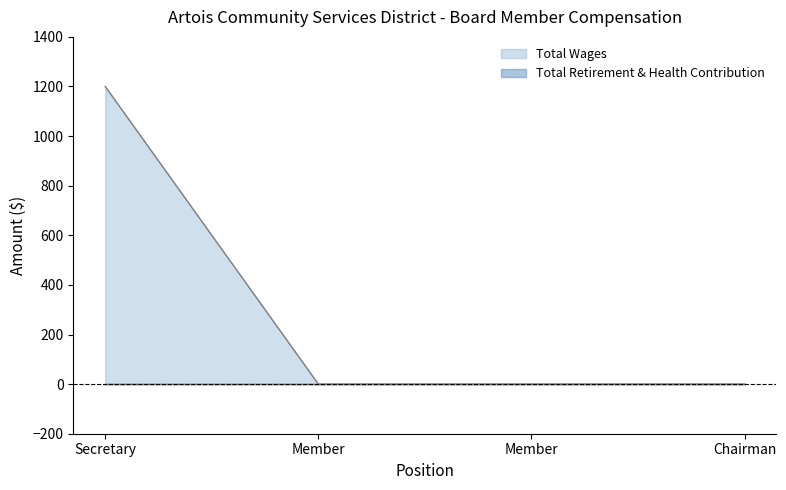

The chart shows a value of -554 at Member. True or false?

False